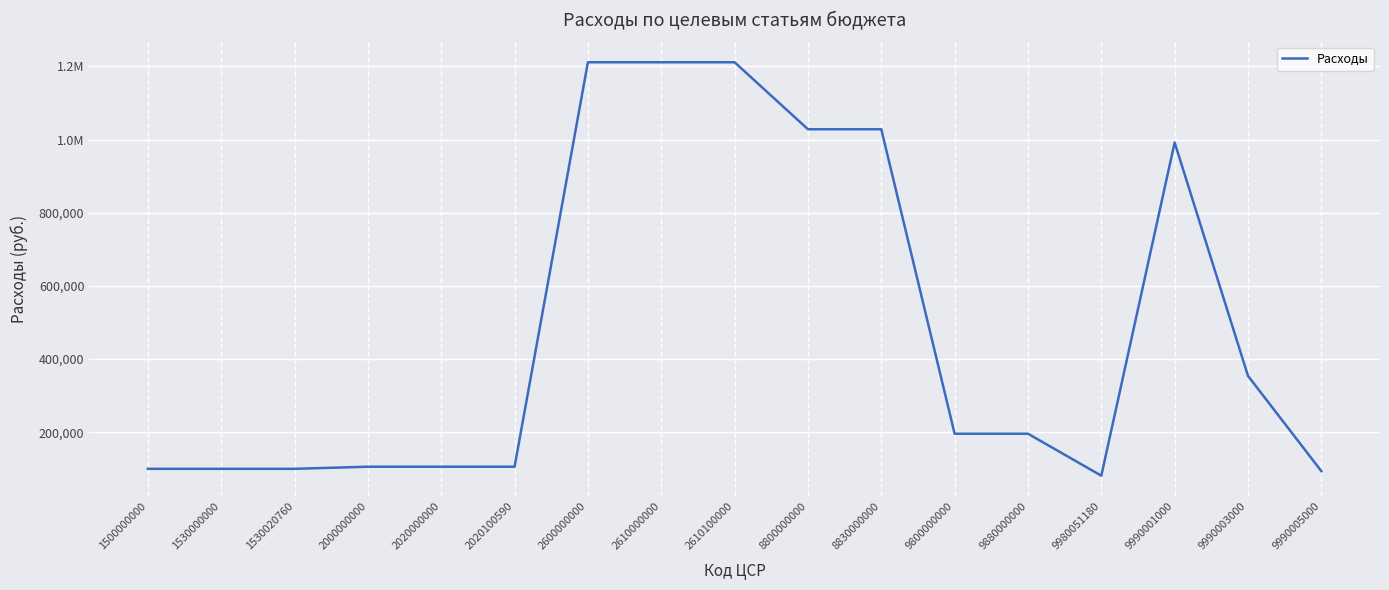

Is this an area chart (filled region under the line)?

No